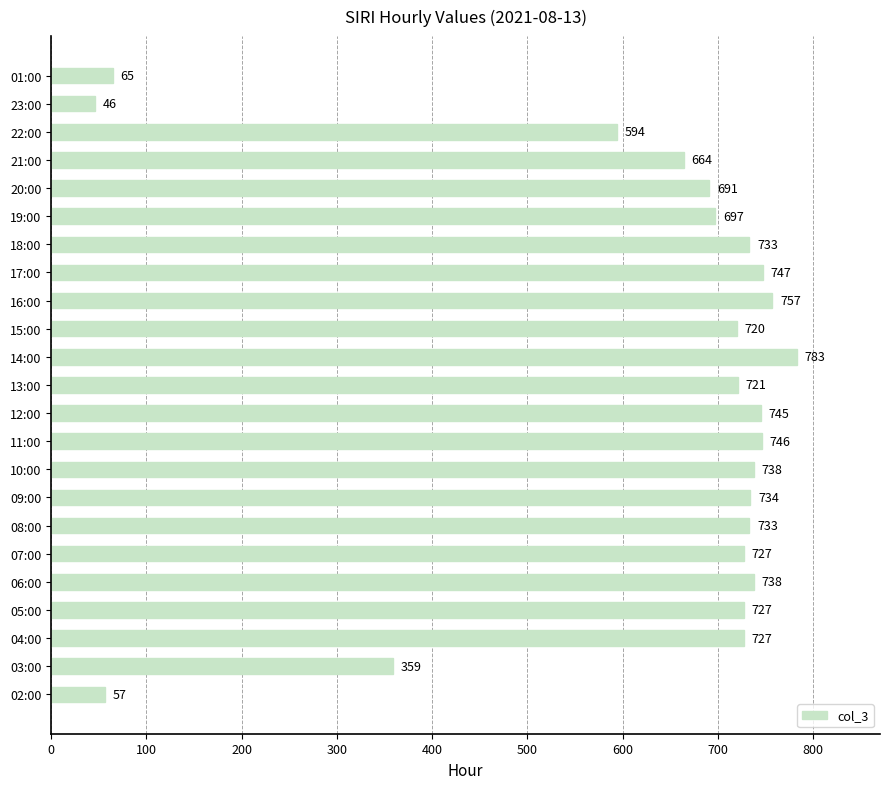

What is the greatest value displayed?

783